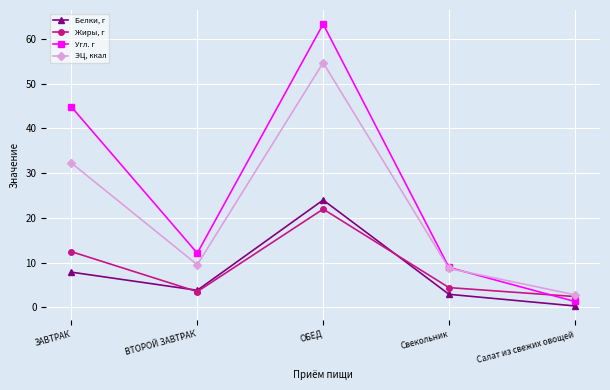

At which category is the sum across all series the highest?

ОБЕД